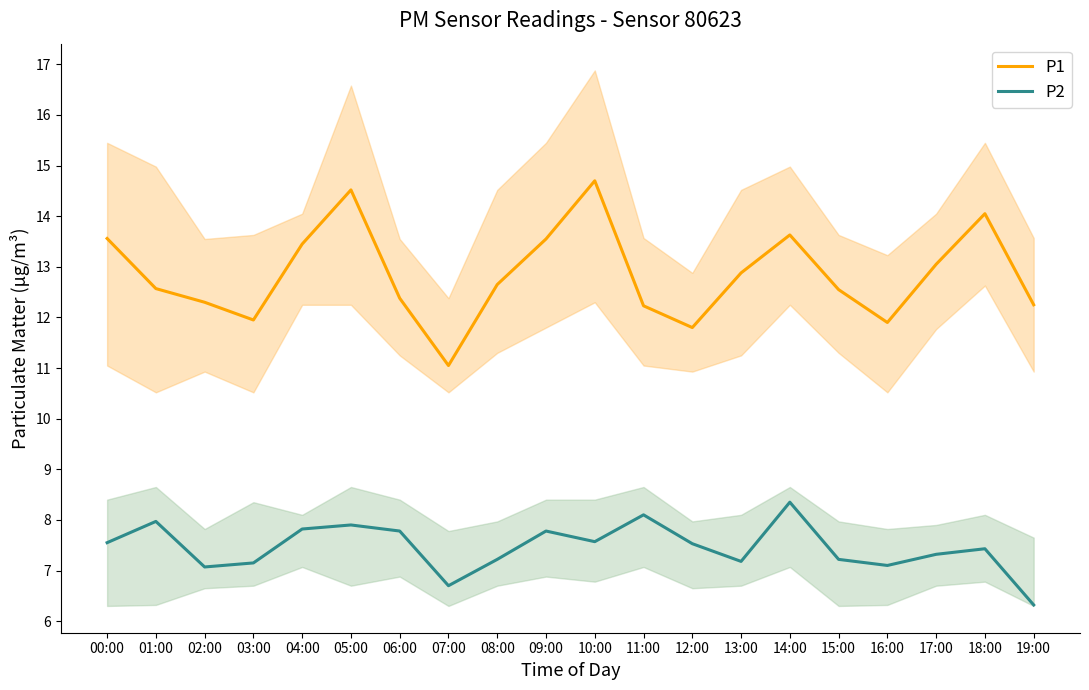

What is the lowest value of the P2 series?

6.3